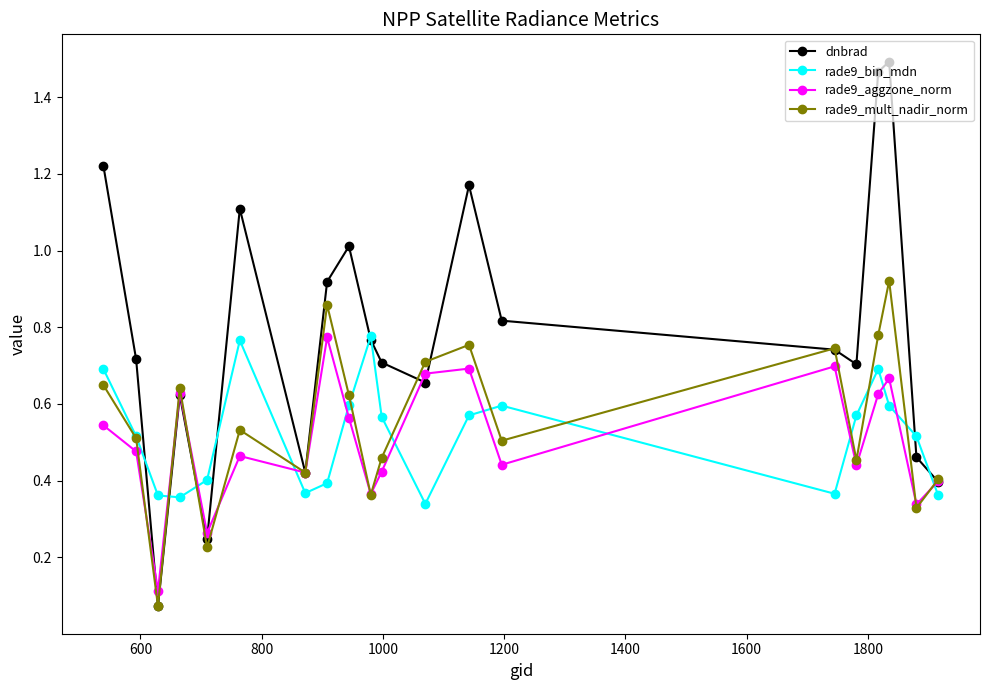

In rade9_bin_mdn, how many points are higher than both neighbors (excluding endpoints)?

4